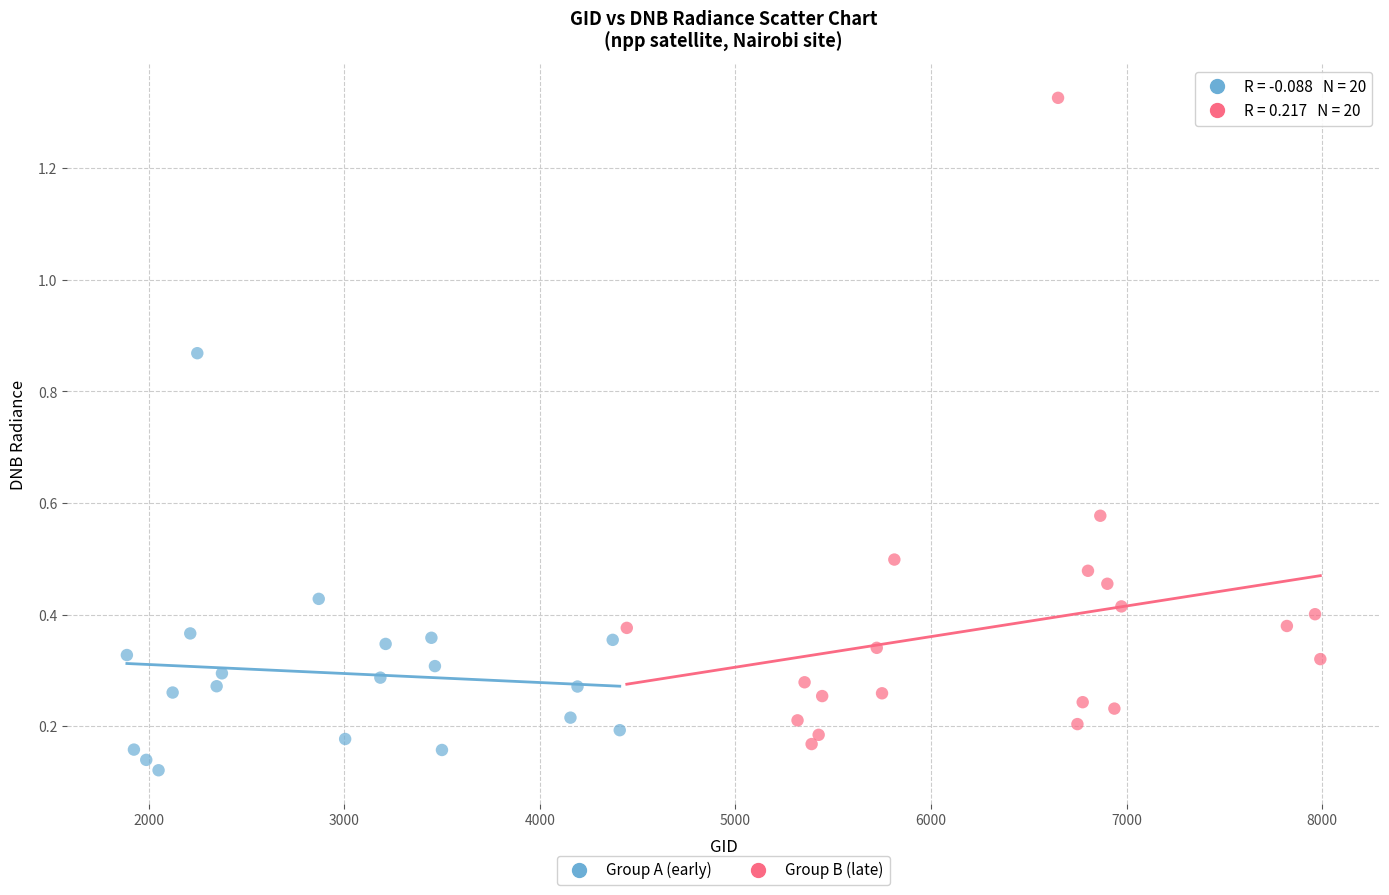

Which series contains the highest Y value?

Group B (late)